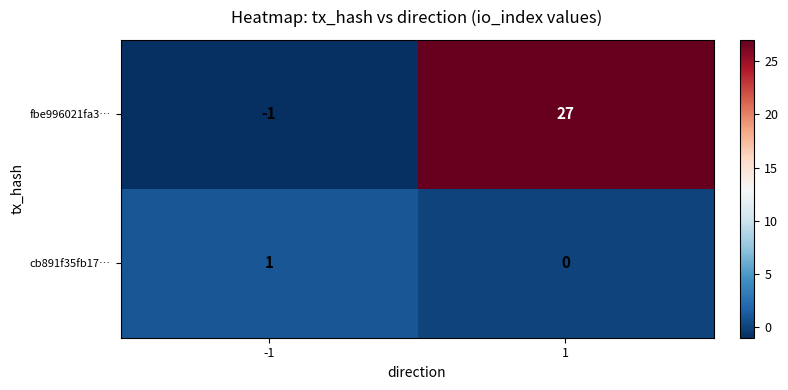

At which category is the sum across all series the highest?

1